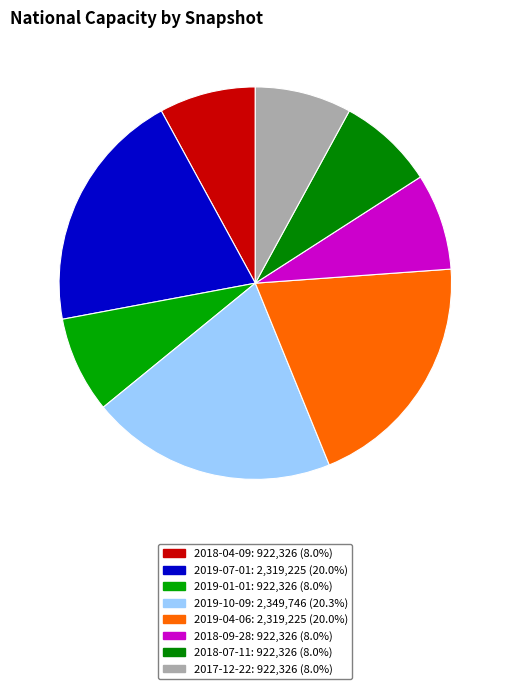

How many slices are in this pie chart?

8